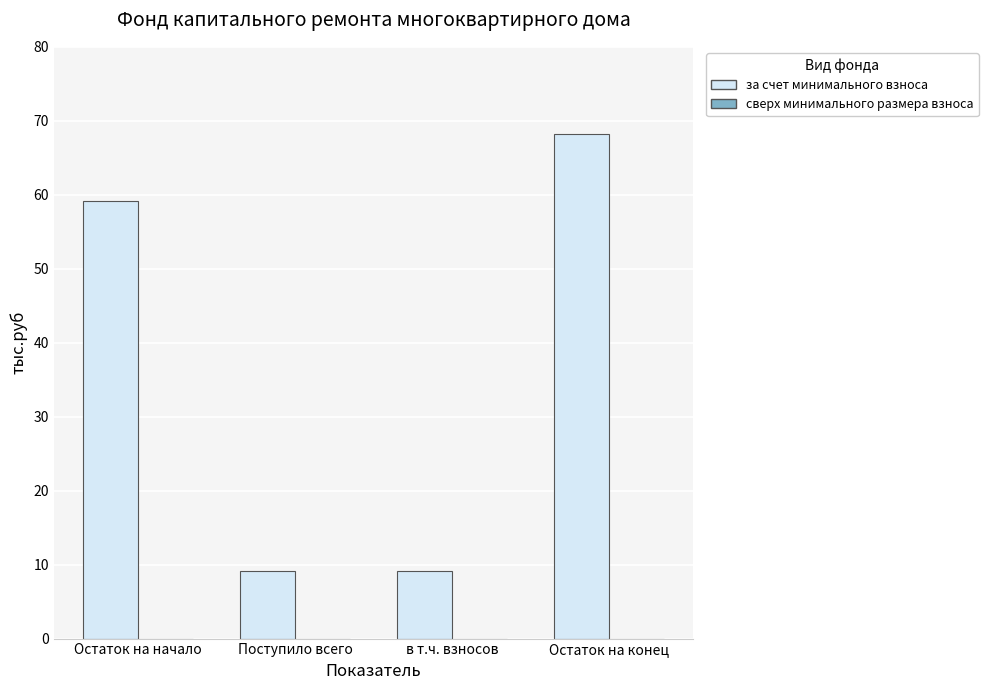

What is the label of the 3rd bar from the left?

в т.ч. взносов